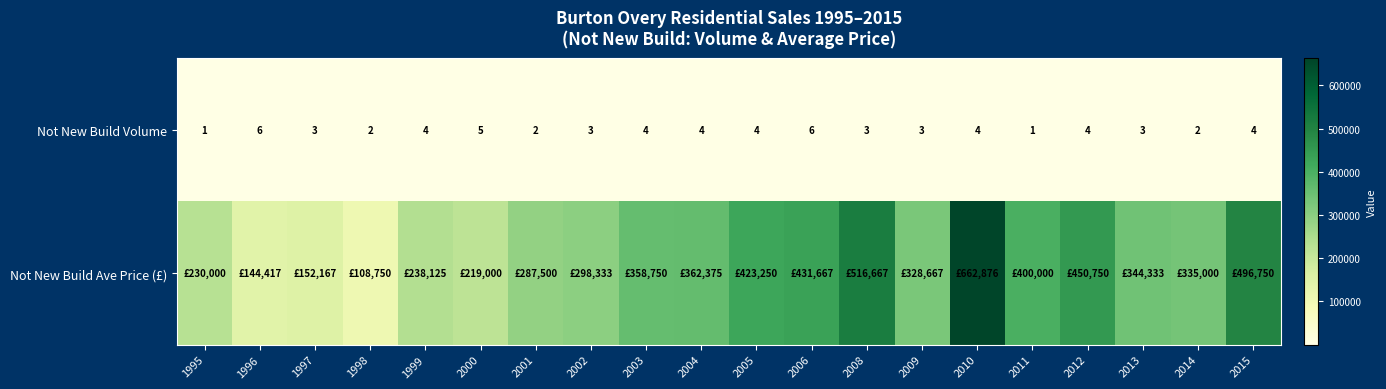

The Not New Build Volume series shows 0.9 at 2003. True or false?

False